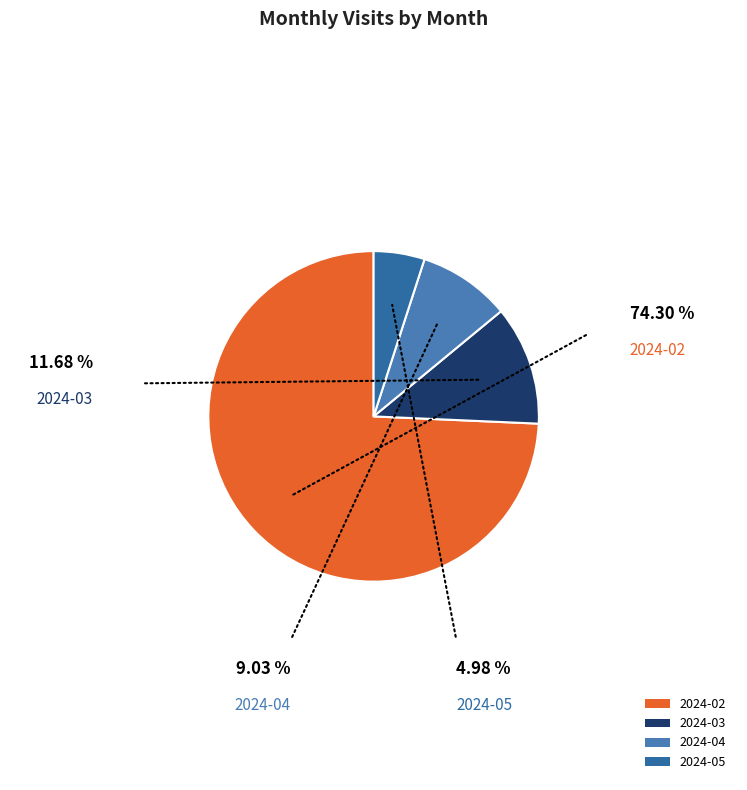

Between 2024-04 and 2024-05, which is larger?

2024-04